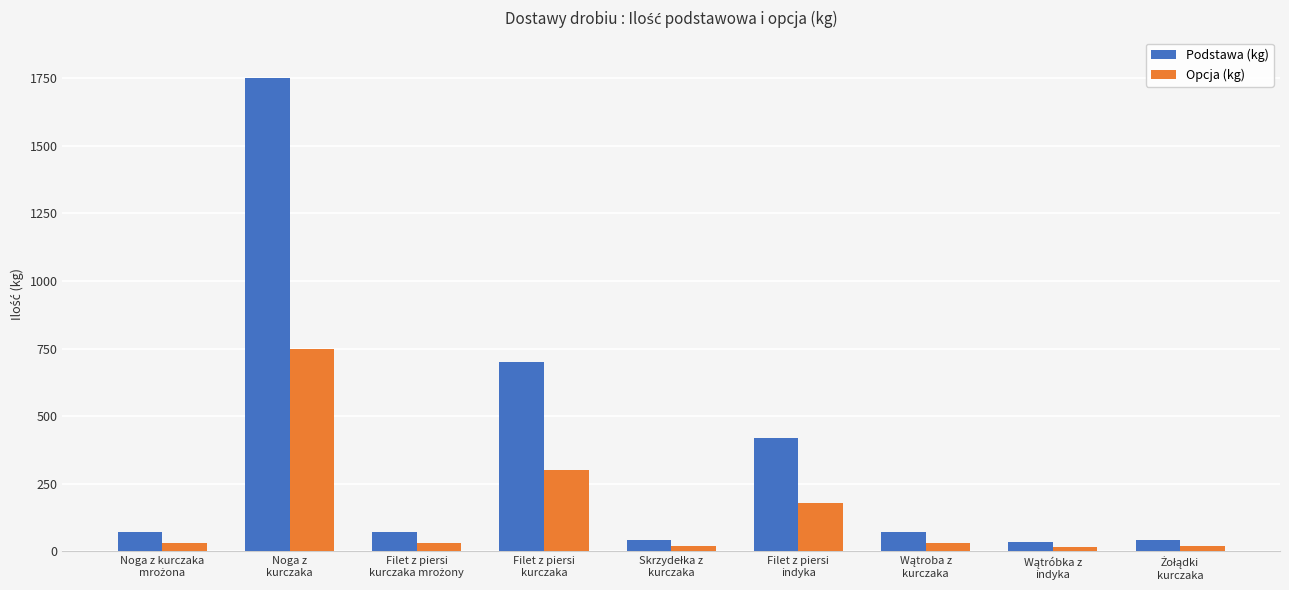

Which series has the largest total across all categories?

Podstawa (kg)